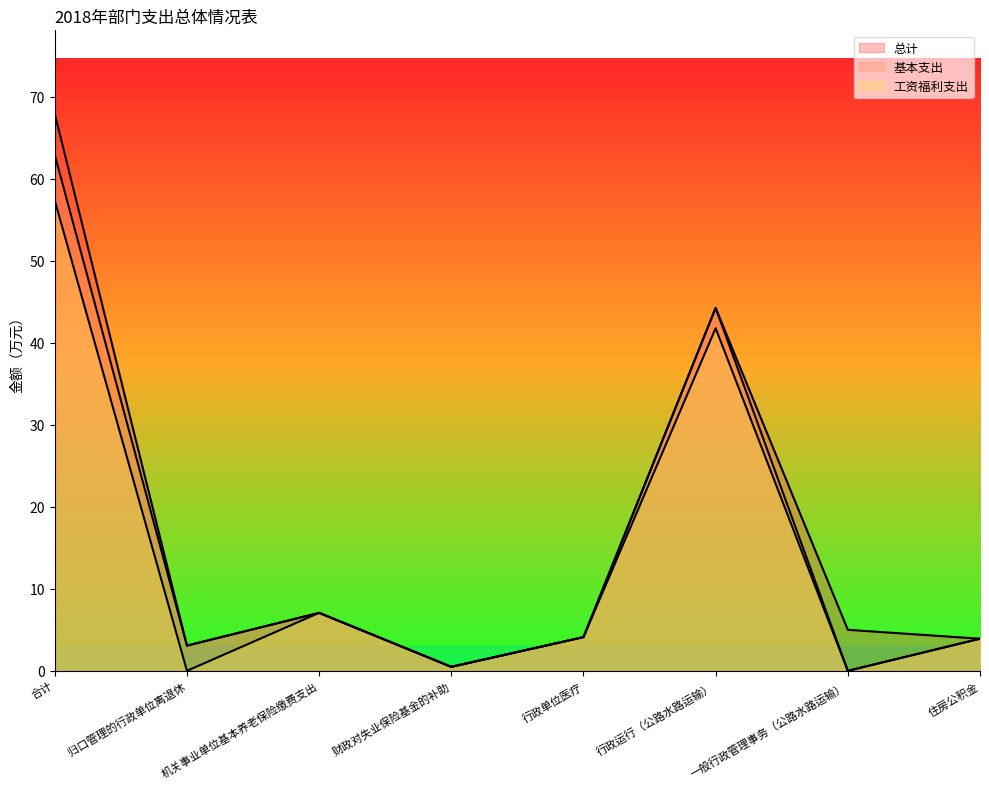

The value of 工资福利支出 at 住房公积金 is 3.9. True or false?

True